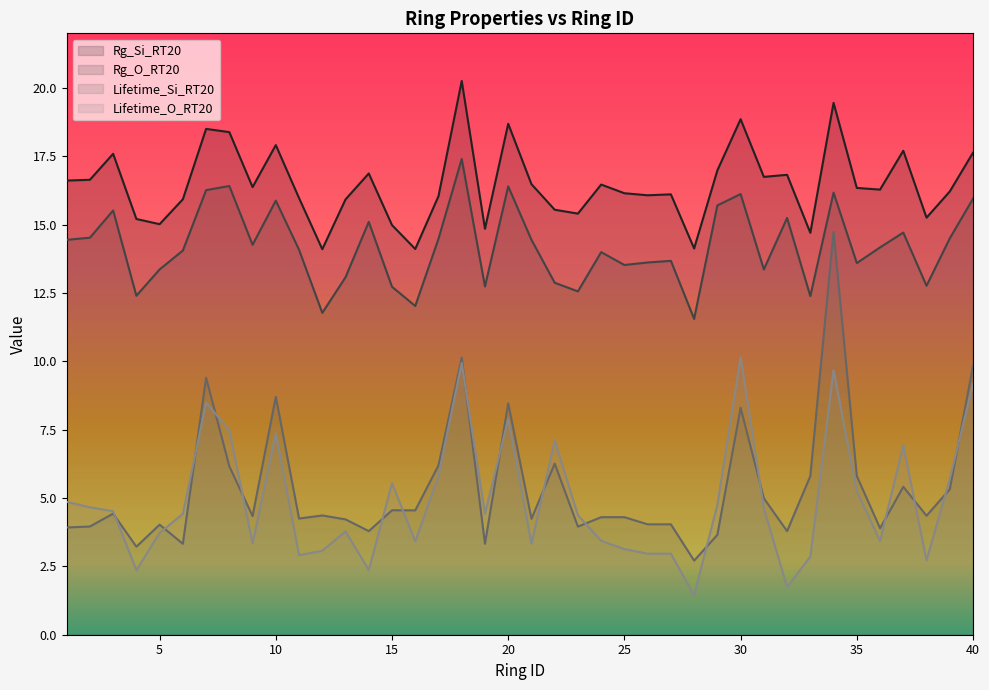

How many categories are shown in the chart?

40